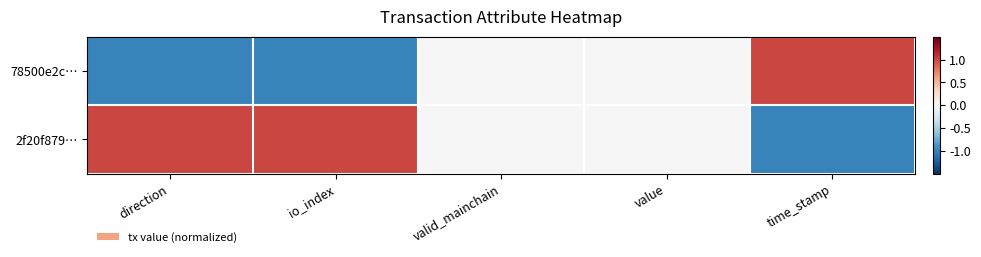

At how many categories does at least one series exceed 0?

3